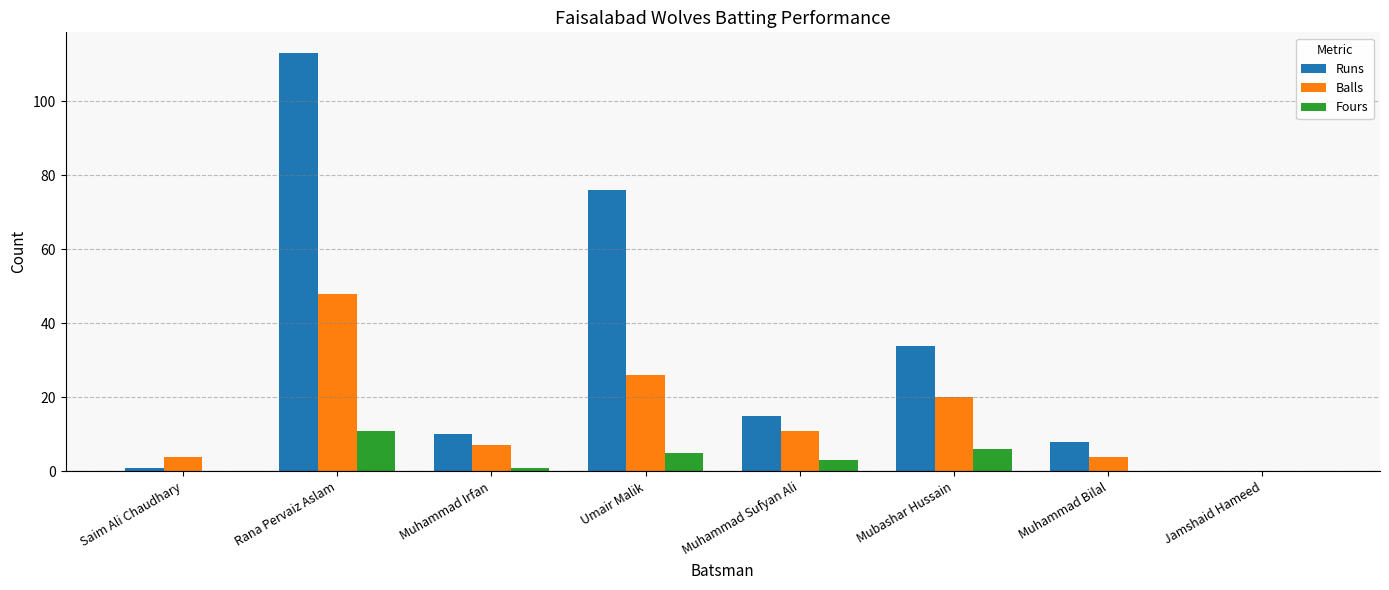

What is the sum of the Balls values at Mubashar Hussain and Jamshaid Hameed?

20